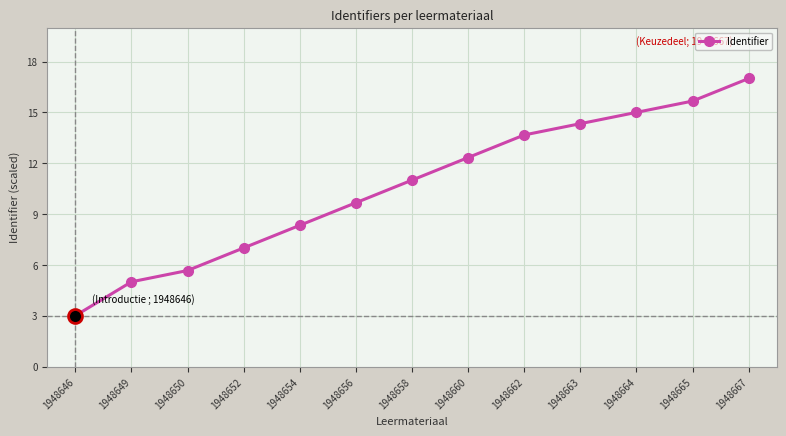

Is this an area chart (filled region under the line)?

No